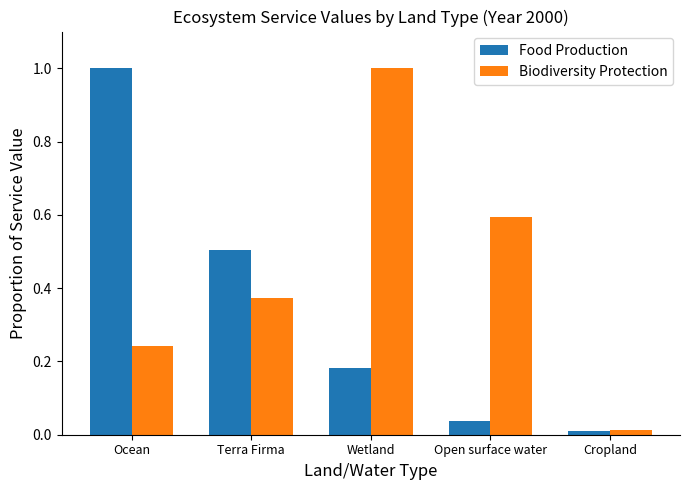

The Food Production series shows 0.6 at Ocean. True or false?

False